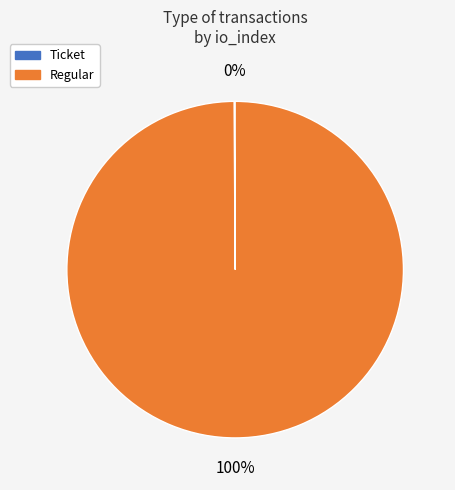

To the nearest percent, what is the average slice percentage?

50%